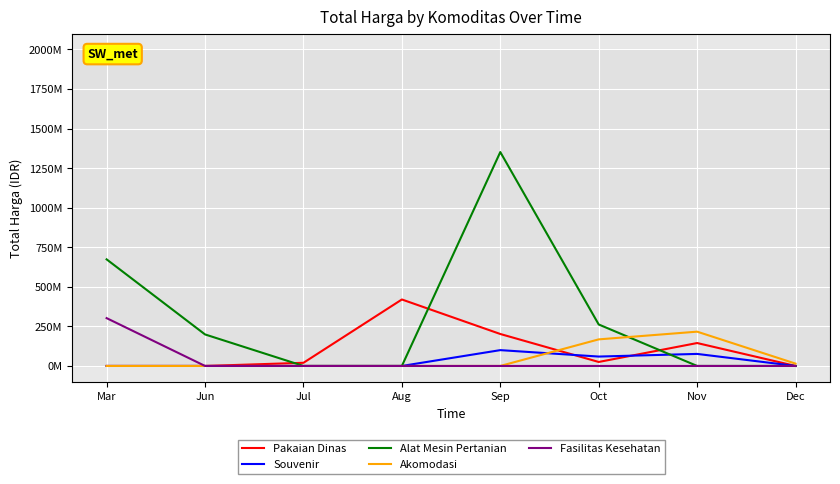

True or false: Akomodasi and Alat Mesin Pertanian cross at least once.

True